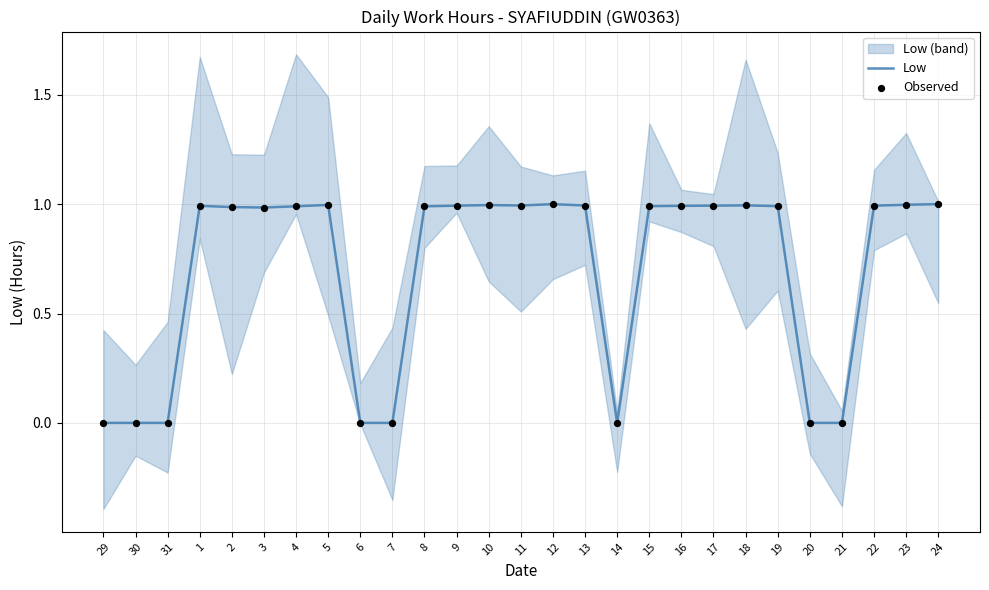

Which series contains the lowest Y value?

Low